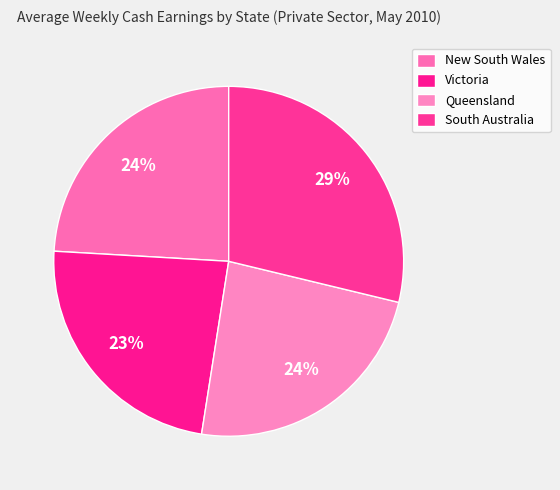

To the nearest percent, what percentage of the pie is New South Wales?

24%